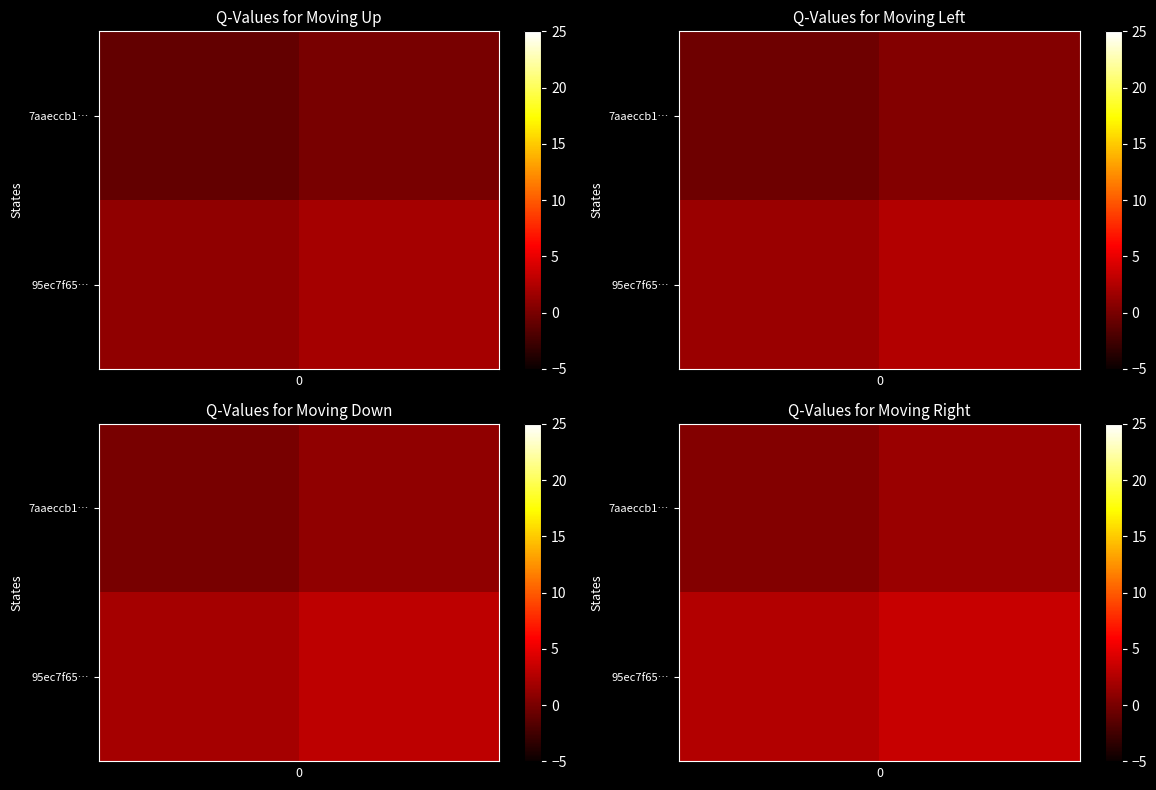

Between 0 and 1, which is larger?

1